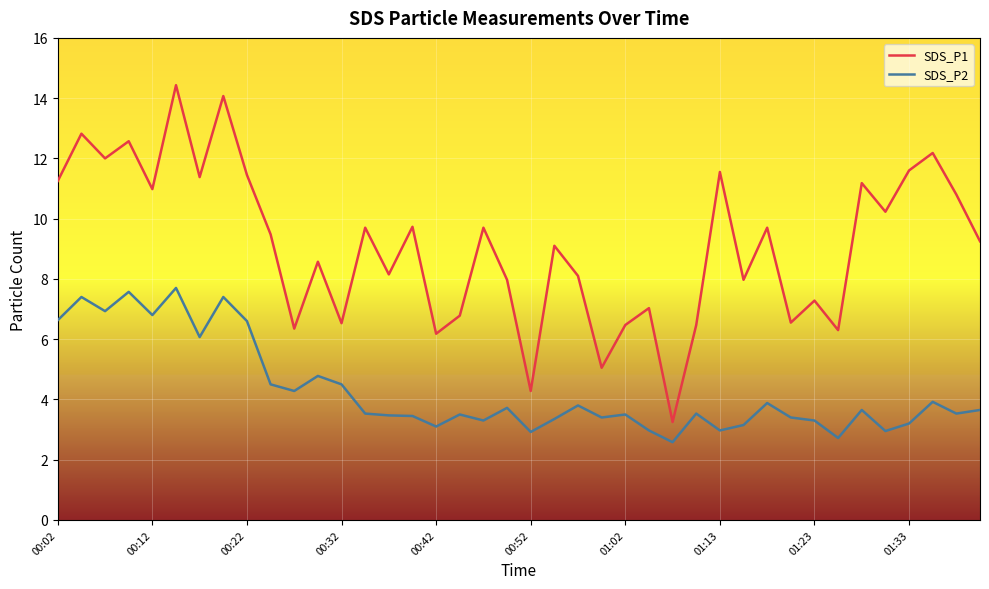

What is the average value of the SDS_P2 series?

4.3